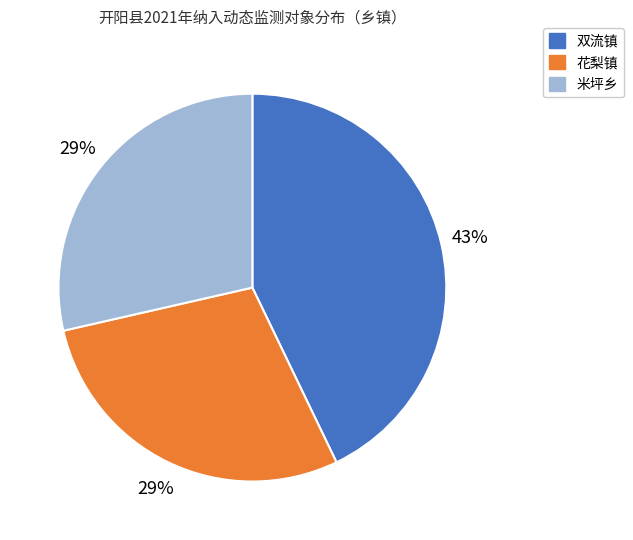

To the nearest percent, what percentage of the pie is 米坪乡?

29%